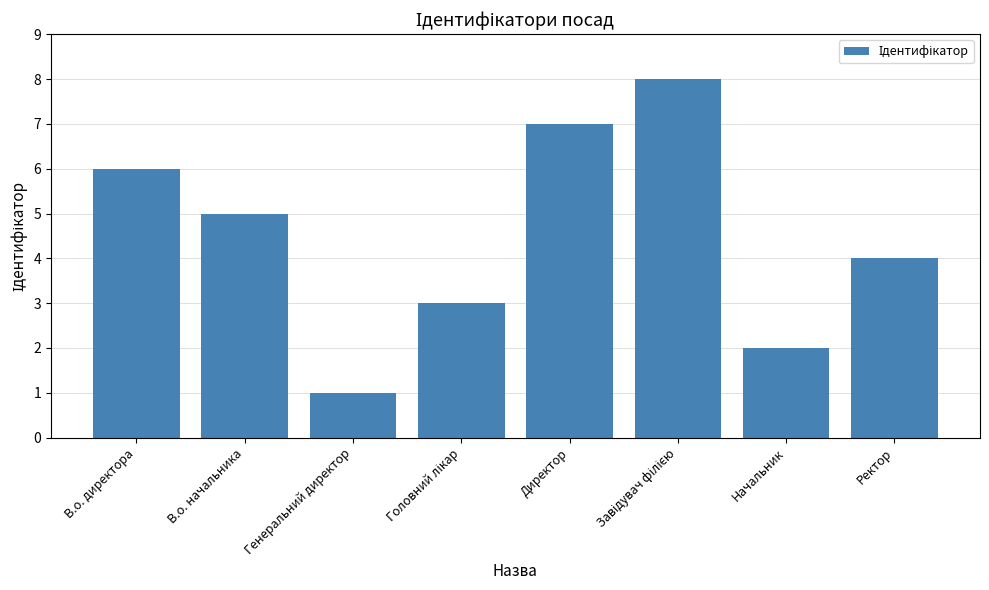

What position from the right is В.о. директора?

8